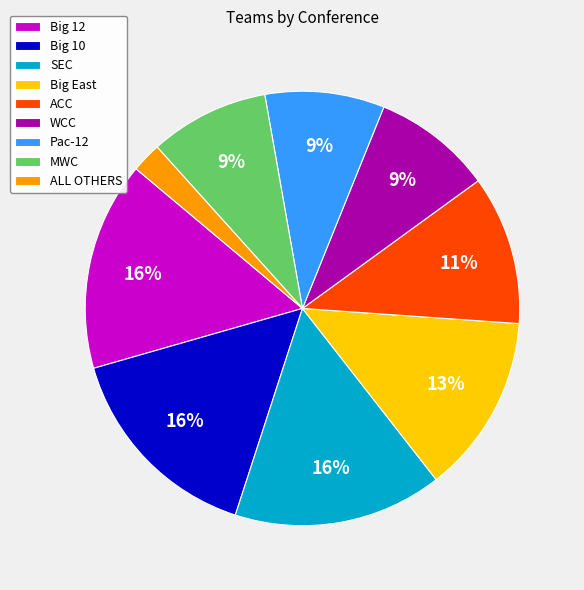

To the nearest percent, what percentage of the pie is Big 12?

16%